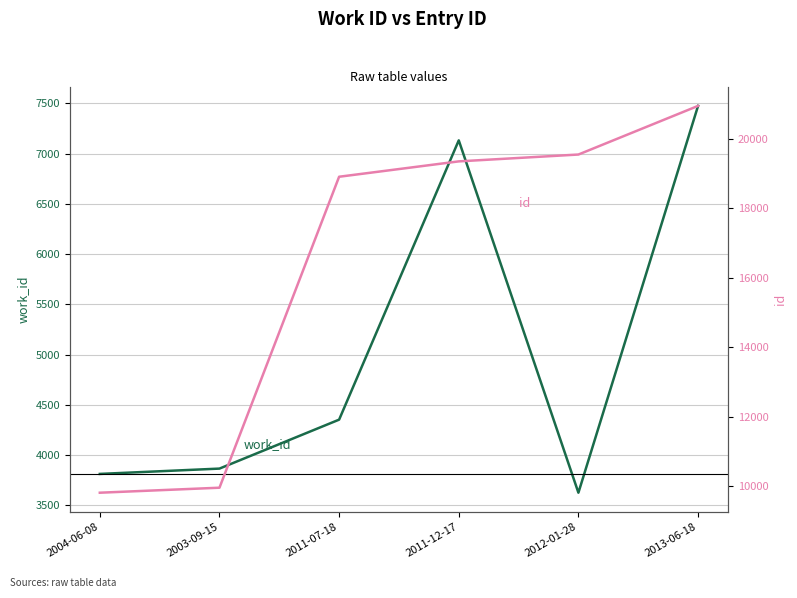

Which series changed the most between 2004-06-08 and 2013-06-18?

id